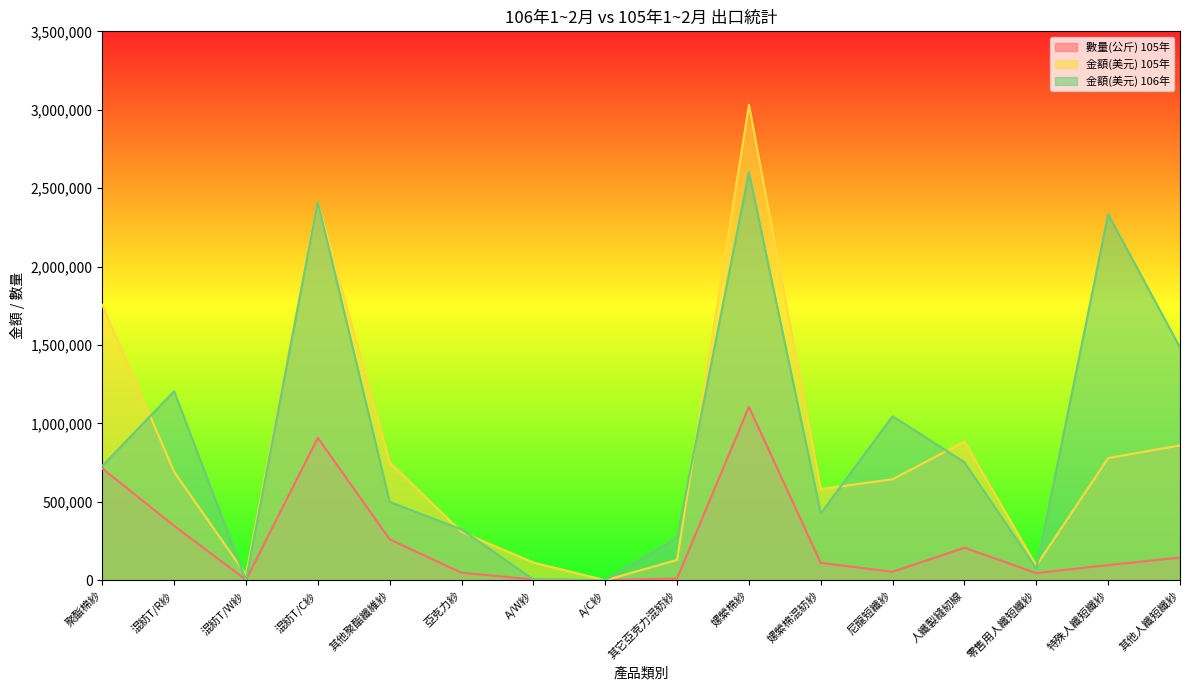

True or false: 金額(美元) 106年 has a value of 3168591 at 混紡T/C紗.

False